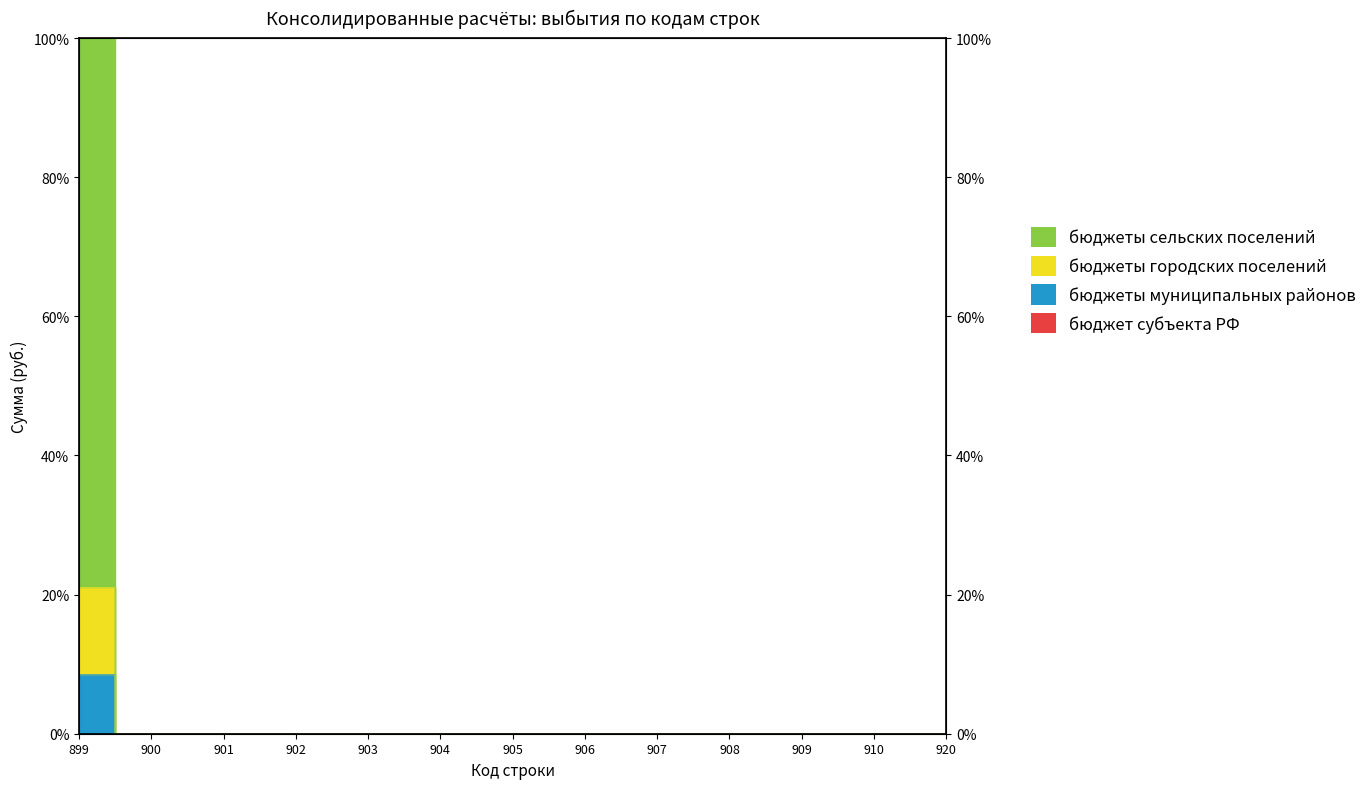

Is it true that бюджеты городских поселений equals -14.2 at 906?

False